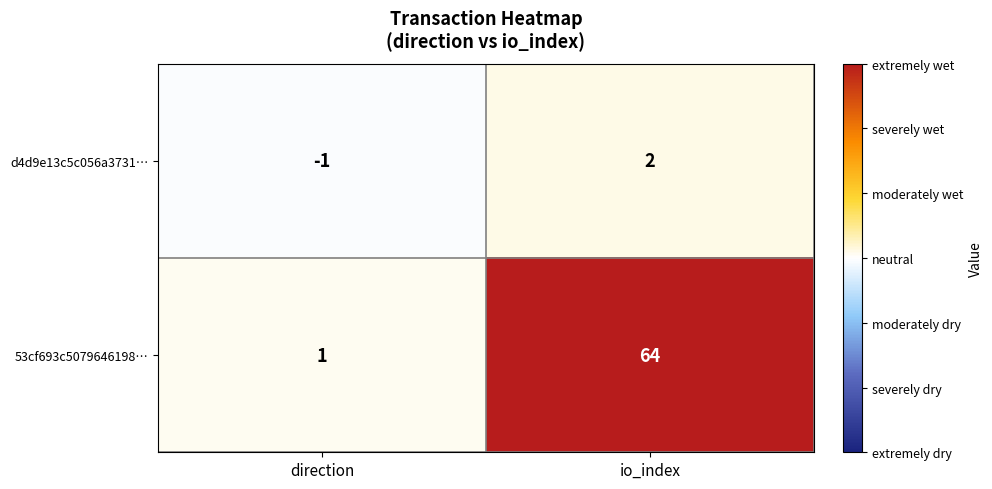

What is the spread (max minus min) of values at direction?

2